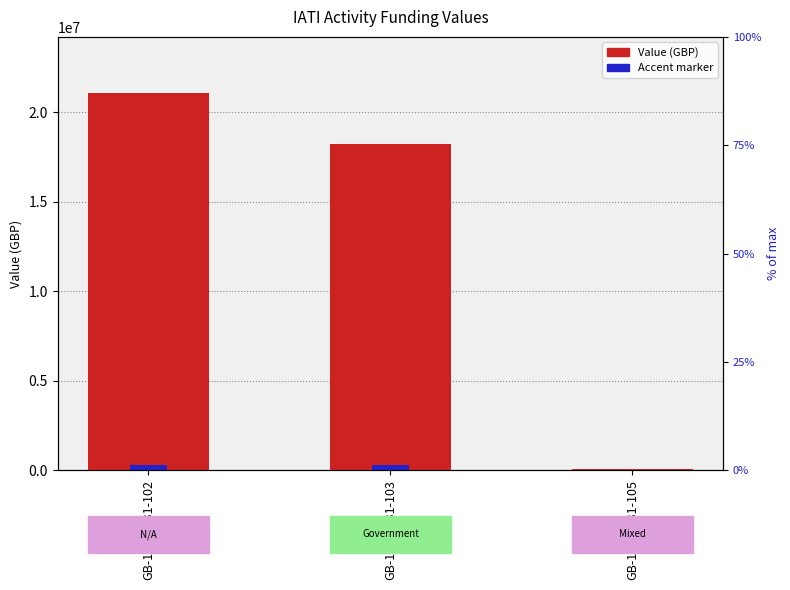

True or false: Accent marker has a value of 384332.0 at GB-1-203631-103.

False